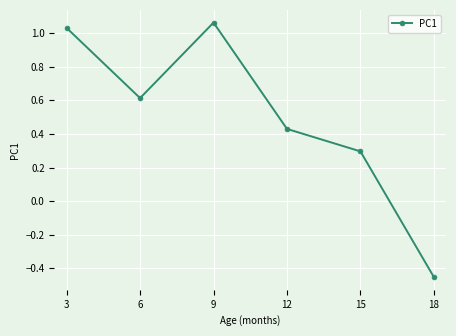

What is the sum of all values?

3.0